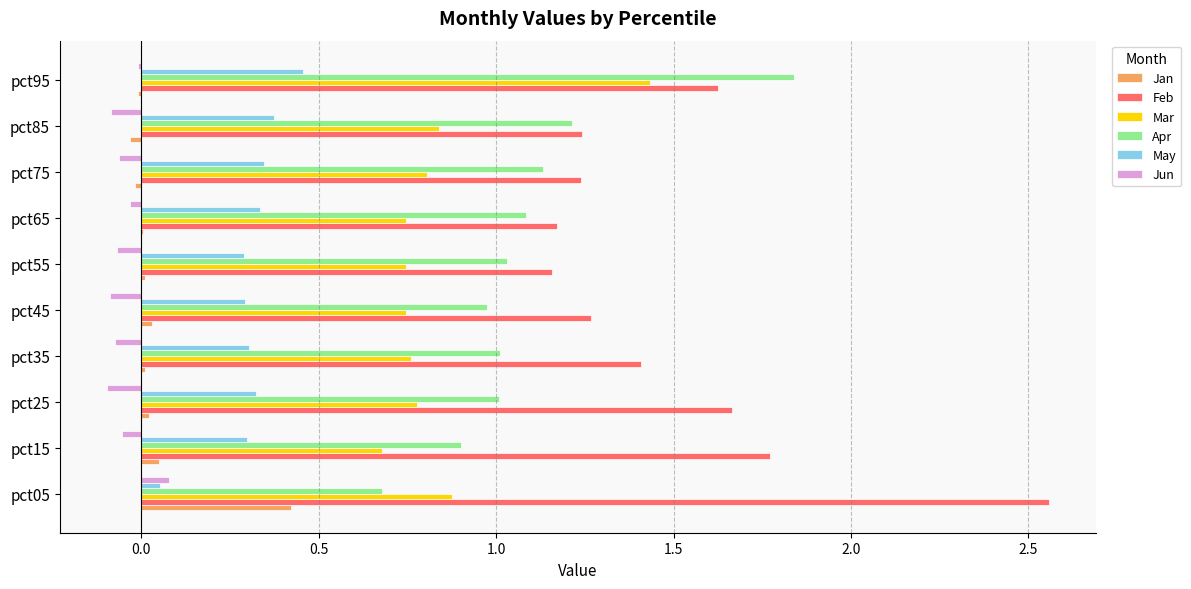

Which series changed the most between pct15 and pct45?

Feb